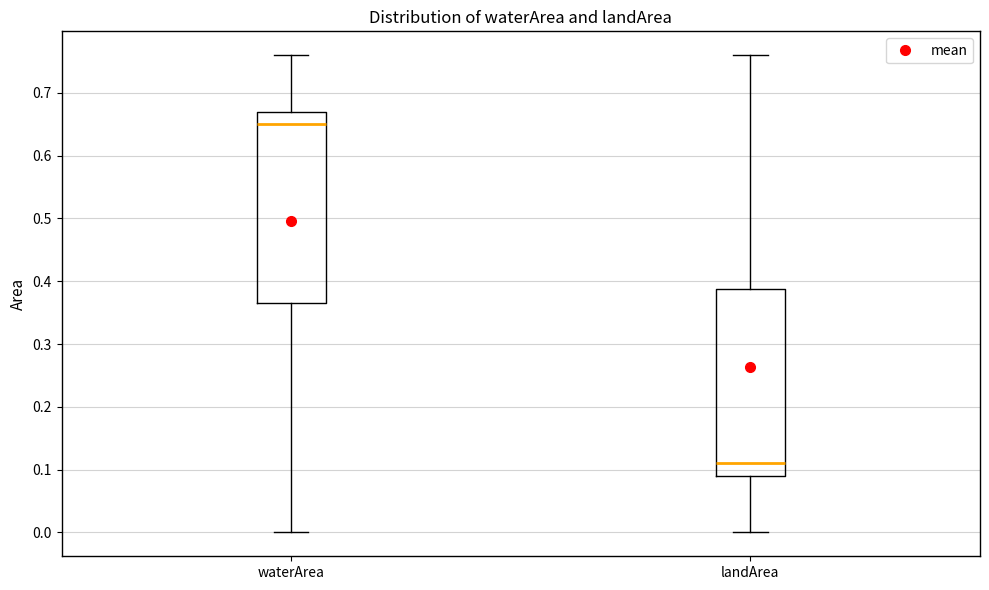

Which box has the lowest median line?

landArea